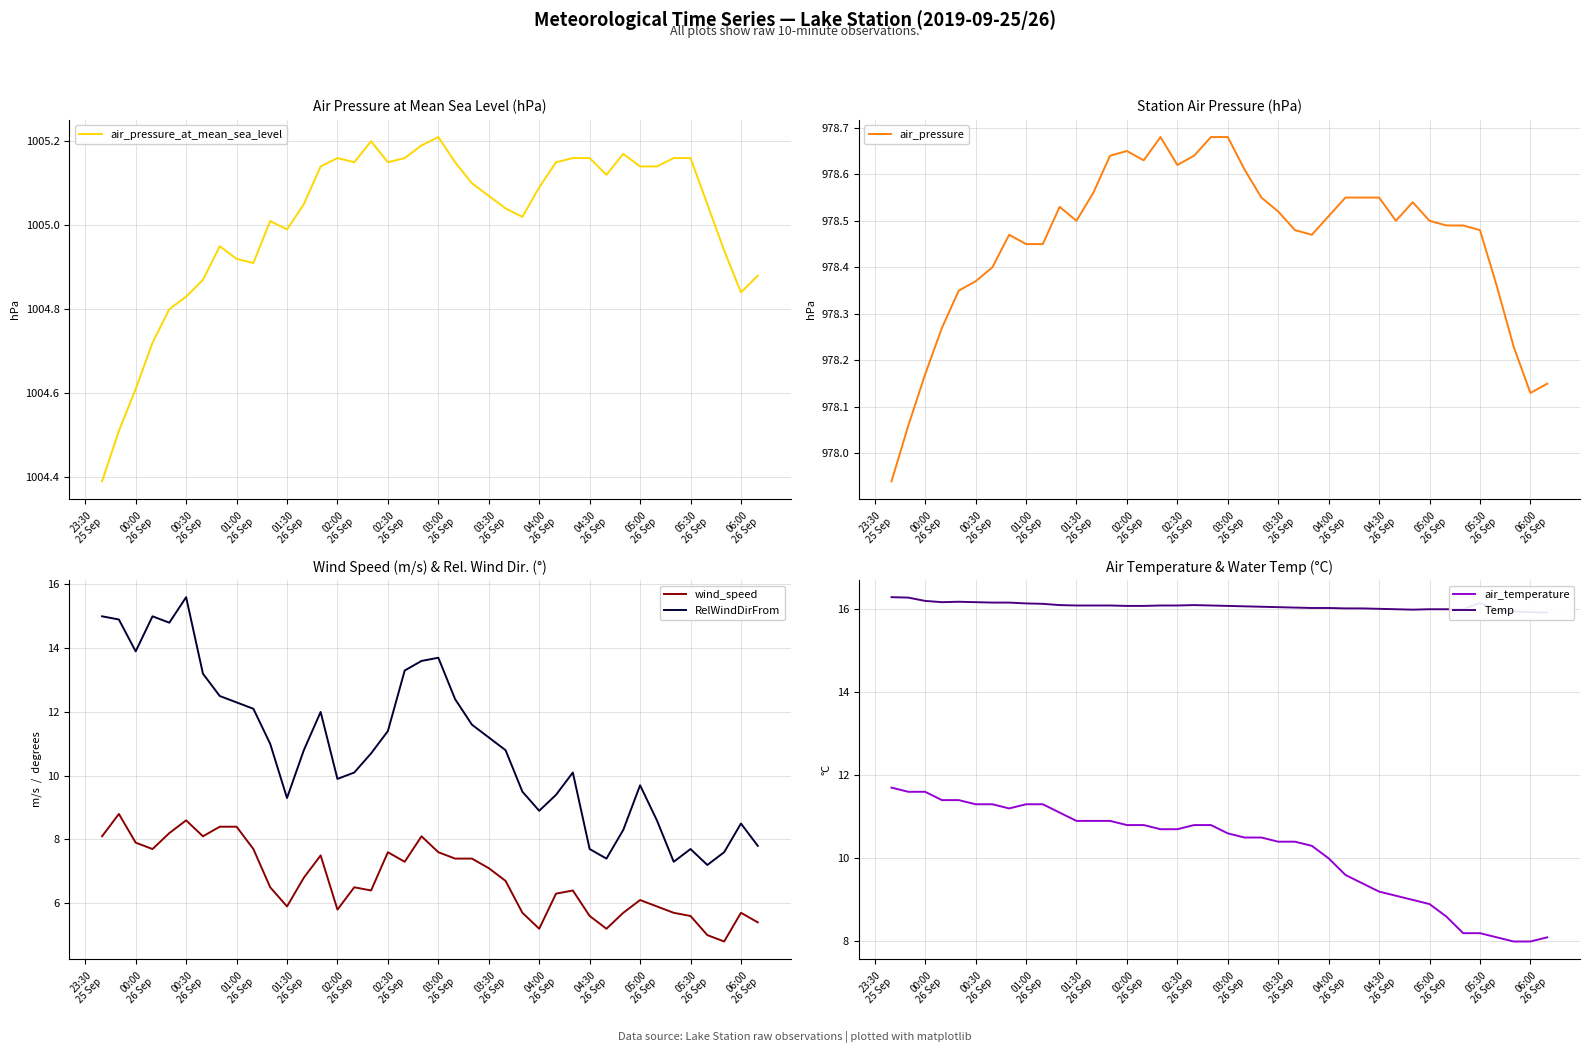

What is the maximum value shown in the chart?

1005.2